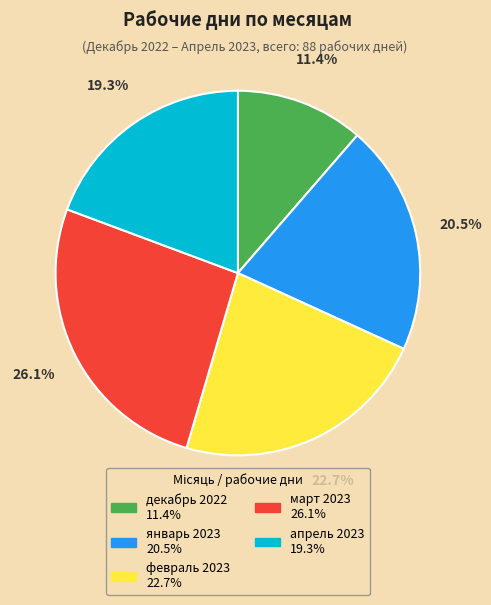

What percentage is the апрель 2023 slice, to the nearest percent?

19%